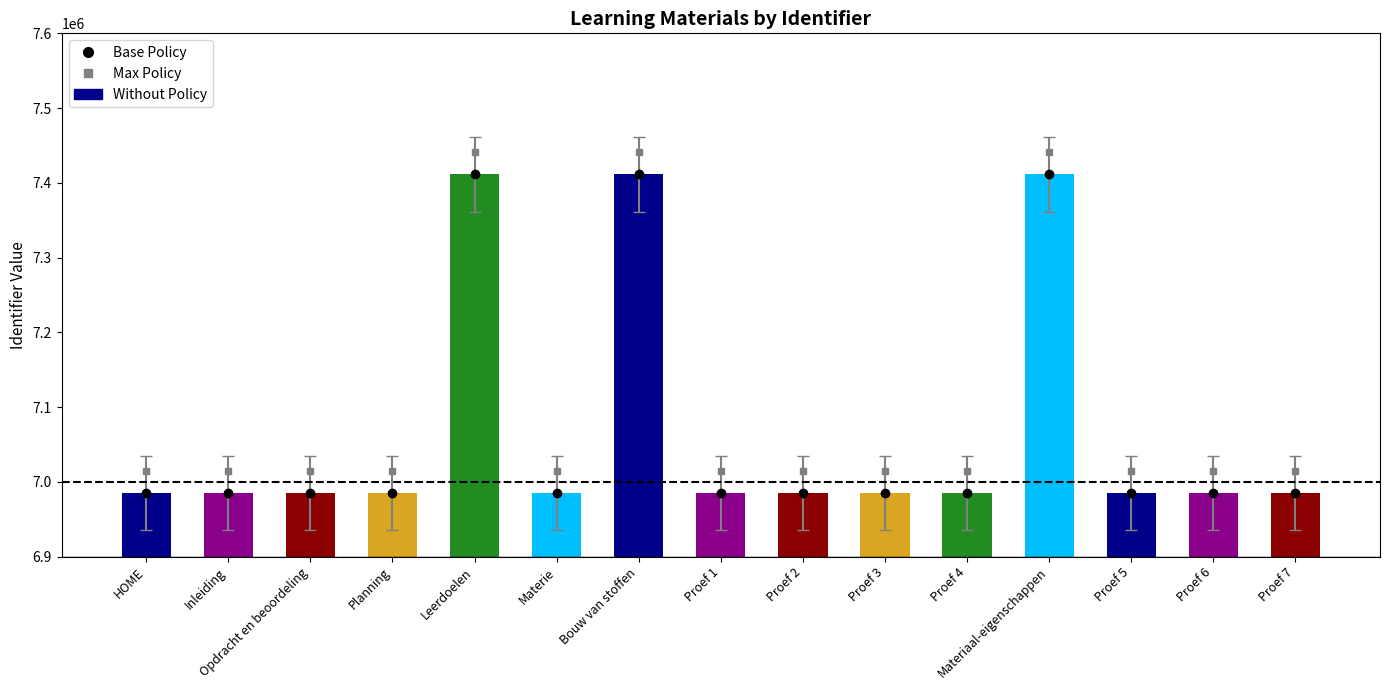

What is the sum of the values at Materie and Inleiding?

13970250